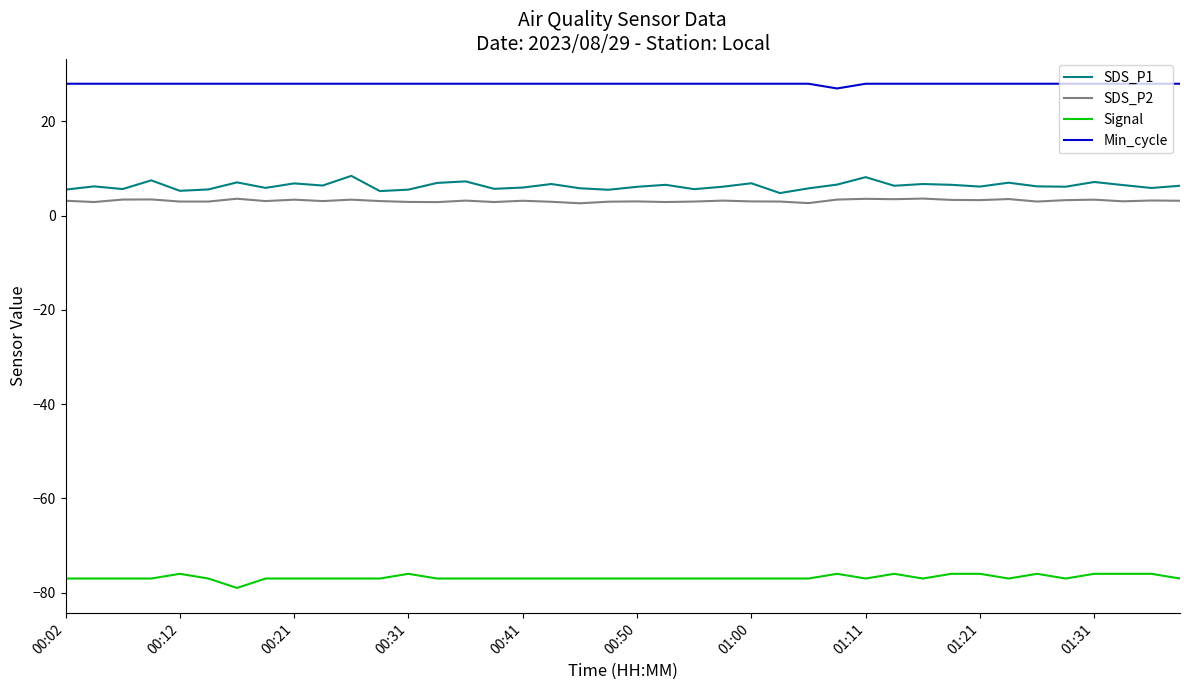

What are all the series names shown in the legend?

SDS_P1, SDS_P2, Signal, Min_cycle